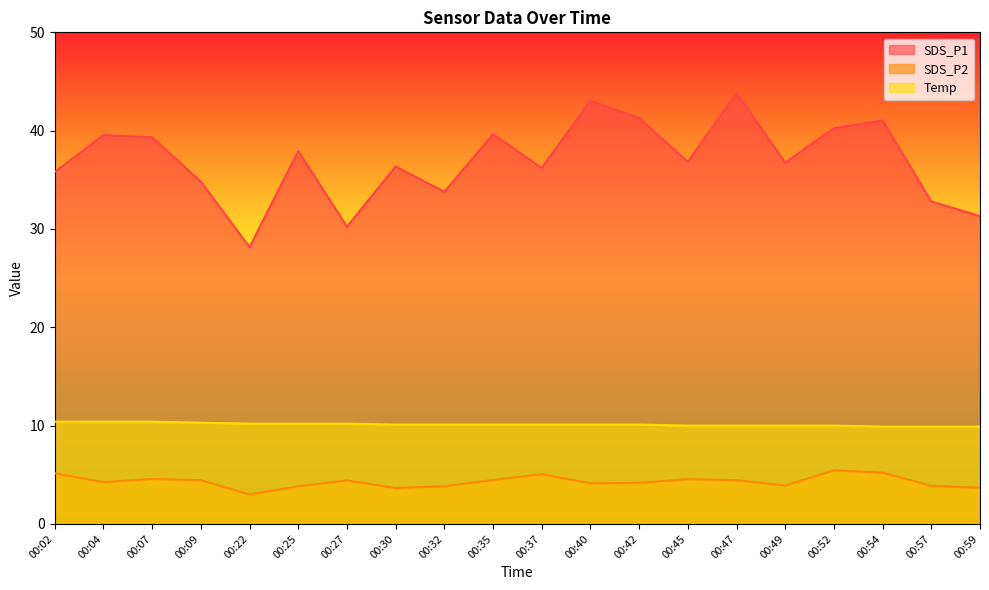

At which category is the sum across all series the highest?

00:47